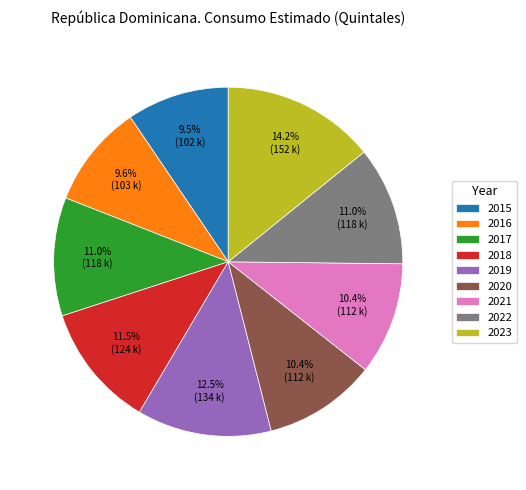

How many slices are in this pie chart?

9